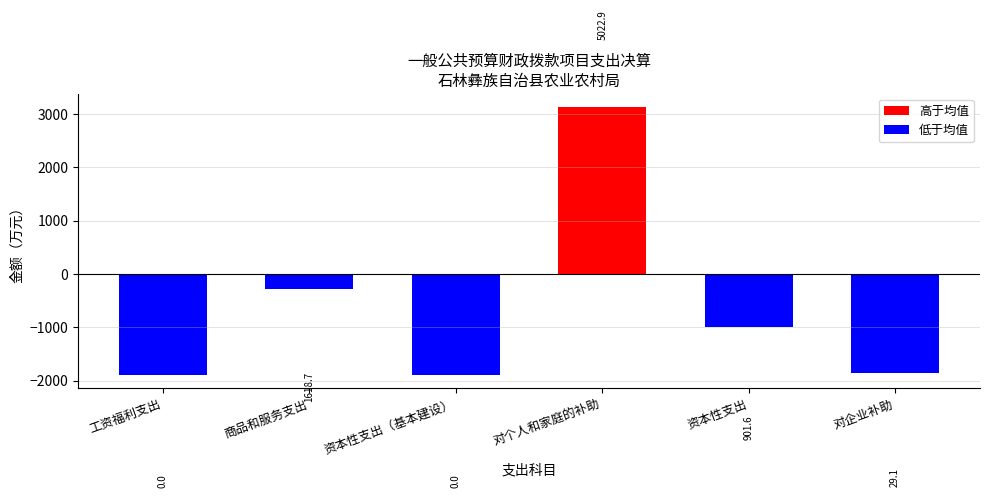

List the labels in order of value, largest first.

对个人和家庭的补助, 商品和服务支出, 资本性支出, 对企业补助, 工资福利支出, 资本性支出（基本建设）